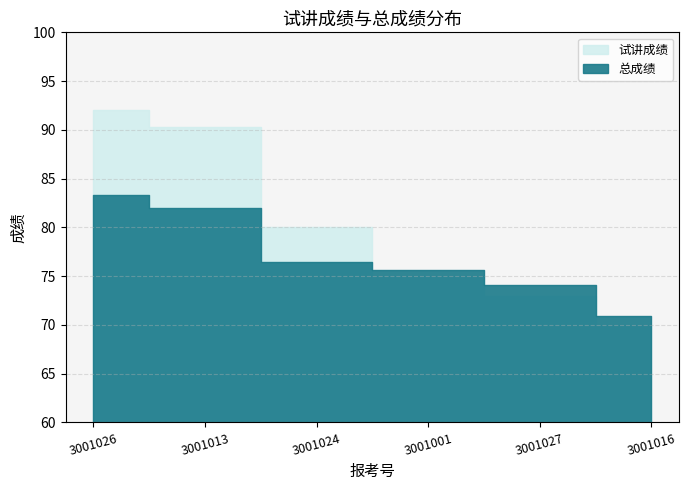

At which label does 试讲成绩 reach its peak?

3001026